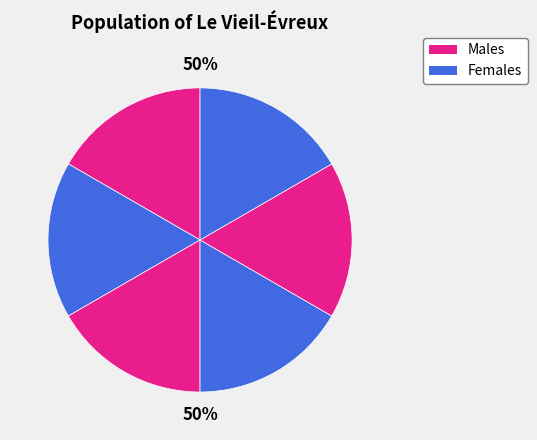

What percentage is NOT represented by PIE?

83.3%